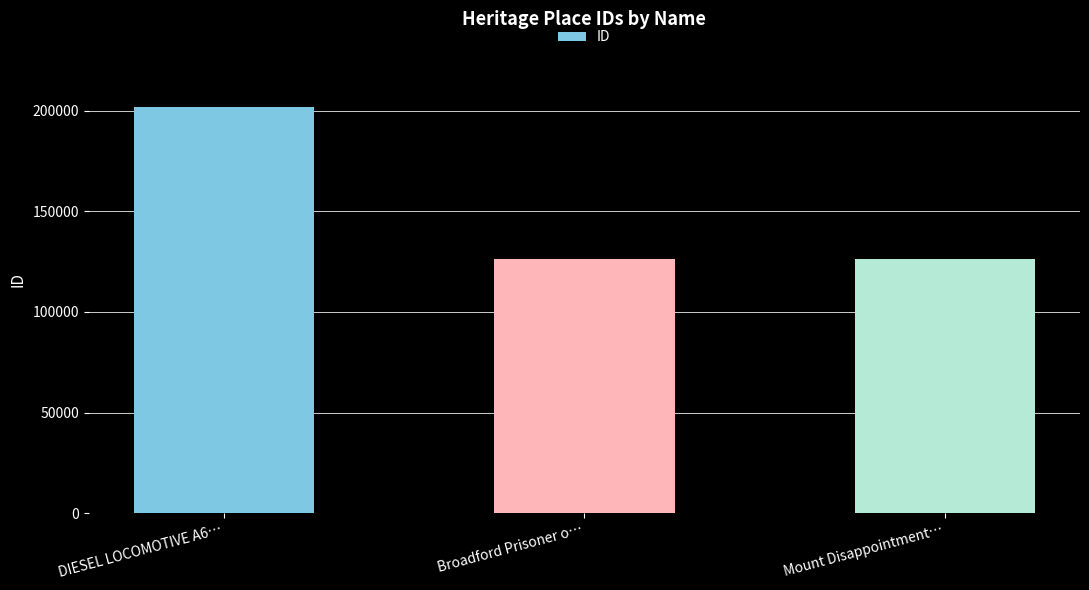

What position from the right is DIESEL LOCOMOTIVE A6…?

3